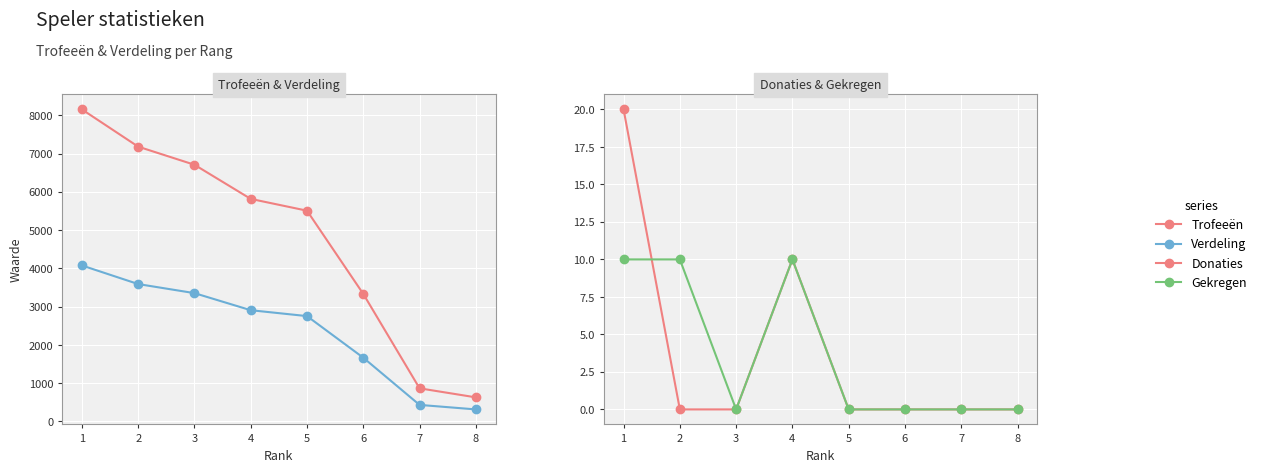

Reading left to right, list all the values displayed in this chart.

Trofeeën: 8153	7180	6707	5815	5507	3332	866	630
Verdeling: 4076	3590	3353	2907	2753	1666	433	315
Donaties: 20	0	0	10	0	0	0	0
Gekregen: 10	10	0	10	0	0	0	0